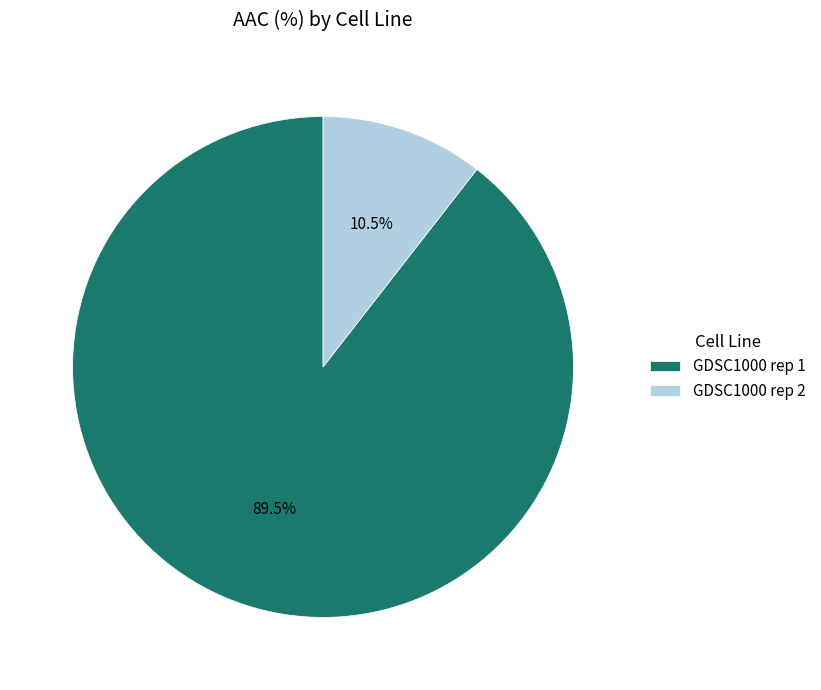

Which has a higher value, GDSC1000 rep 2 or GDSC1000 rep 1?

GDSC1000 rep 1